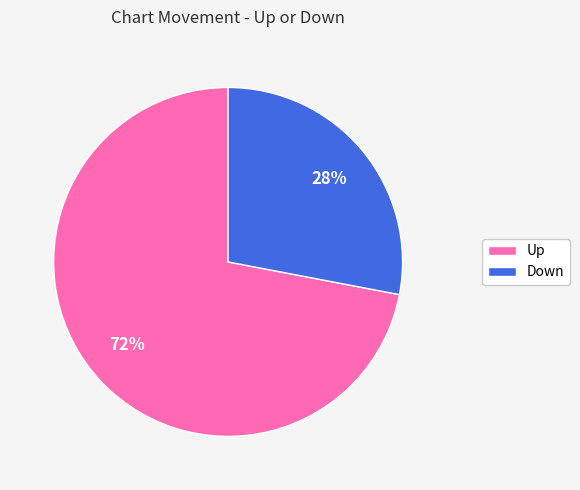

To the nearest percent, what is the difference between the Down and Up slice percentages?

44%